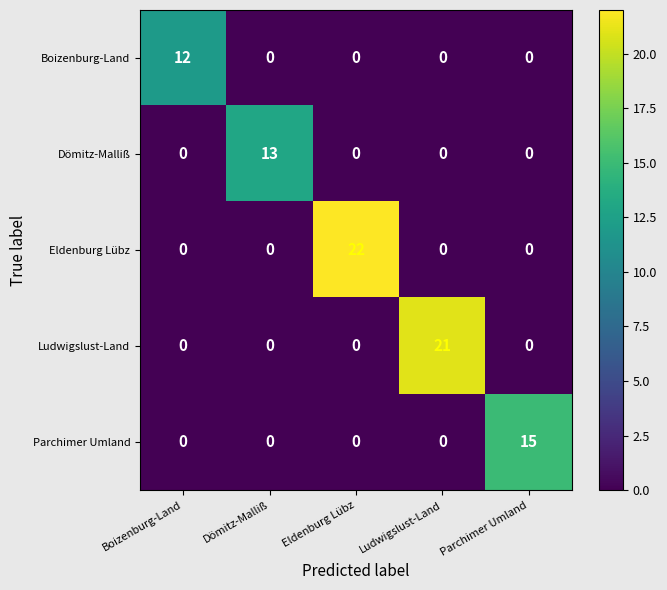

Which series has the largest range (max minus min)?

Eldenburg Lübz